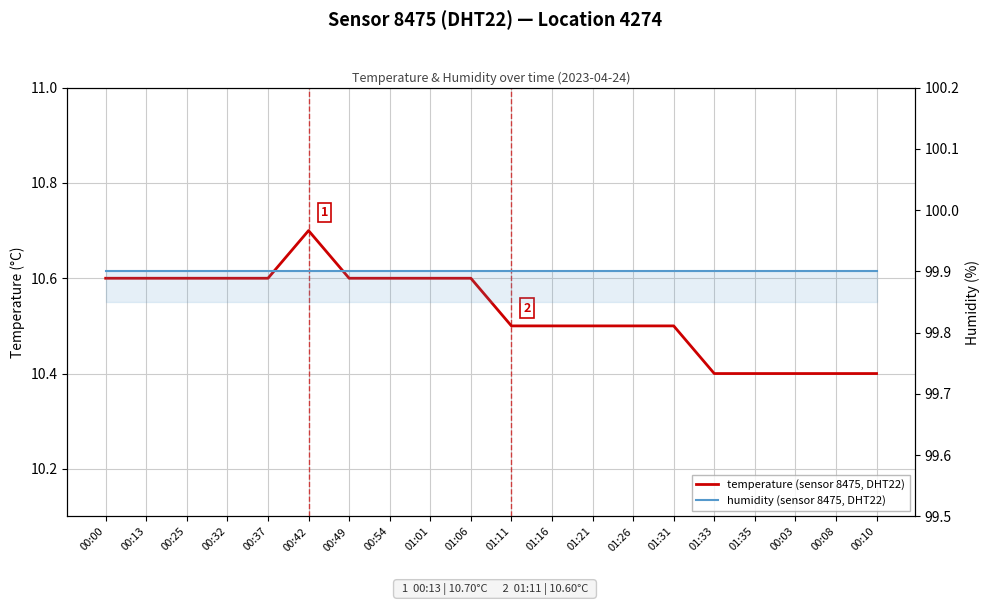

What are all the series names shown in the legend?

temperature (sensor 8475, DHT22), humidity (sensor 8475, DHT22)